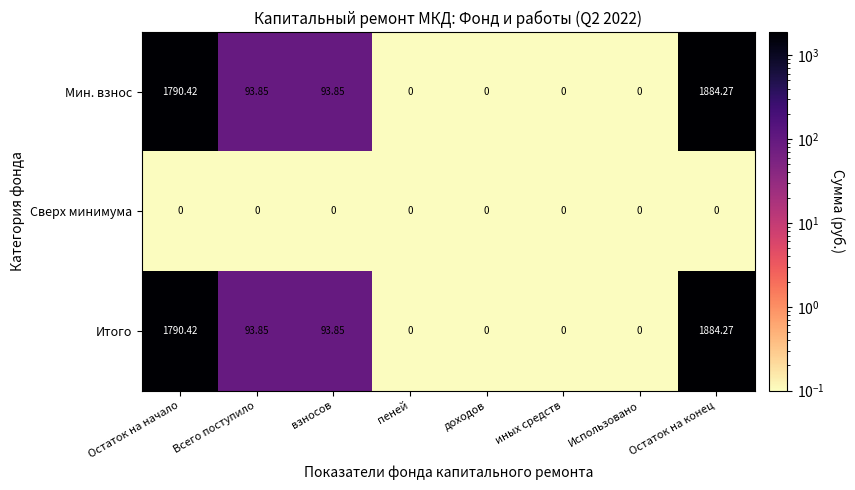

At which category is the sum across all series the highest?

Остаток на конец